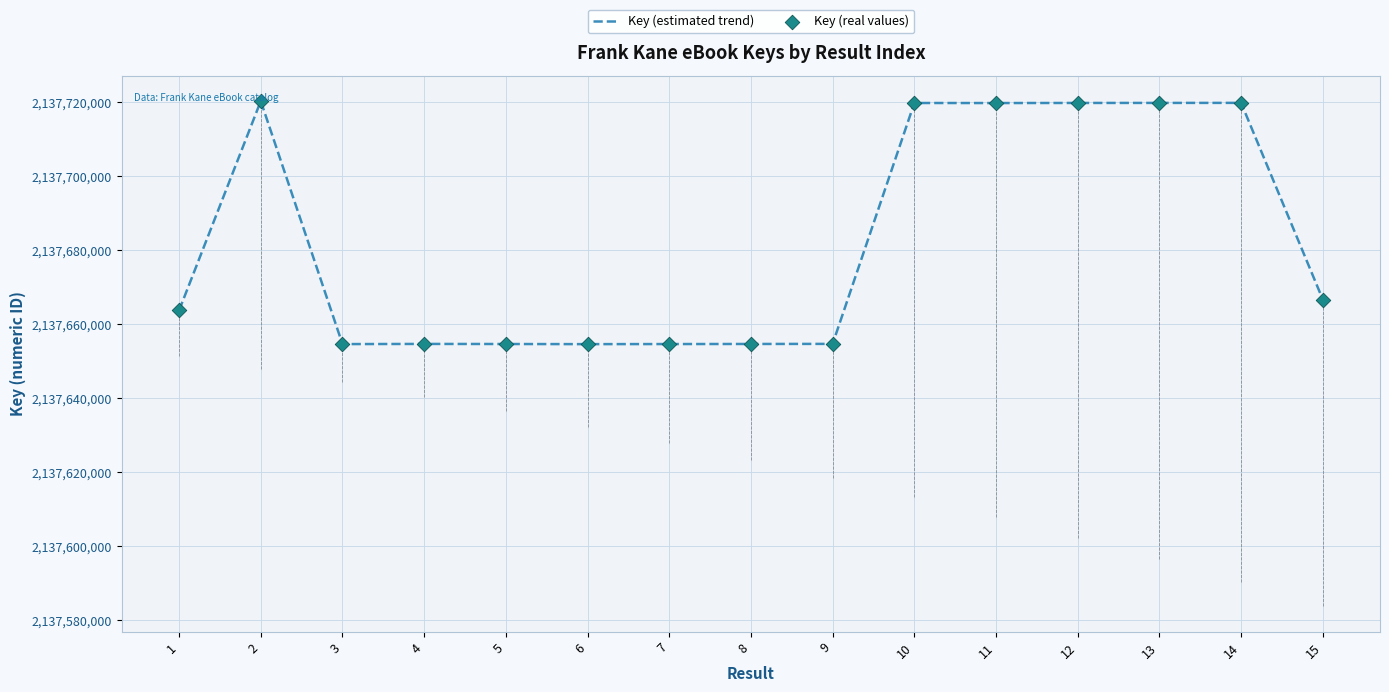

At which category is the sum across all series the highest?

2